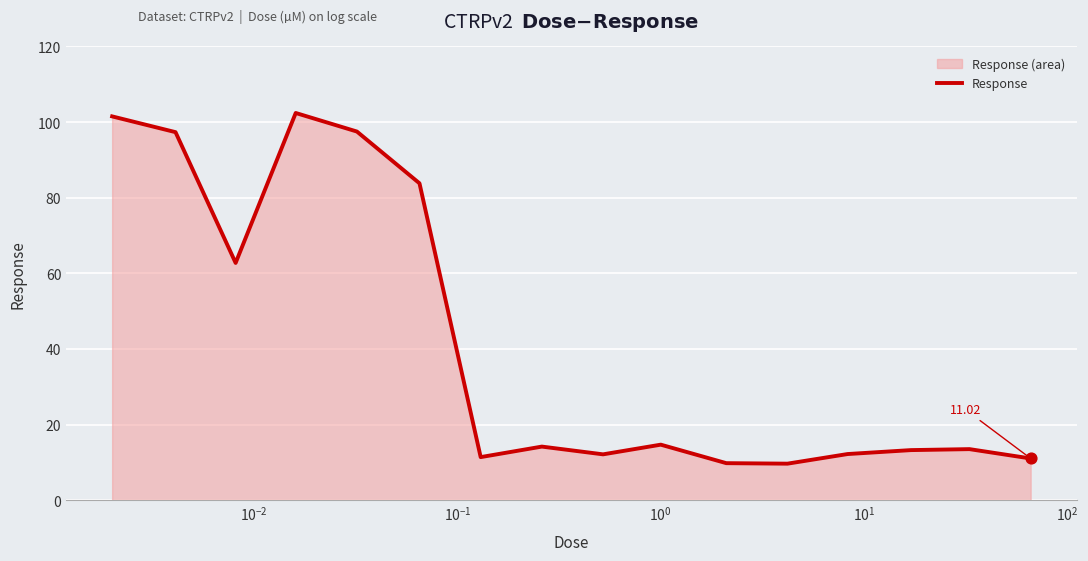

What is the difference between the maximum and minimum values?

92.8